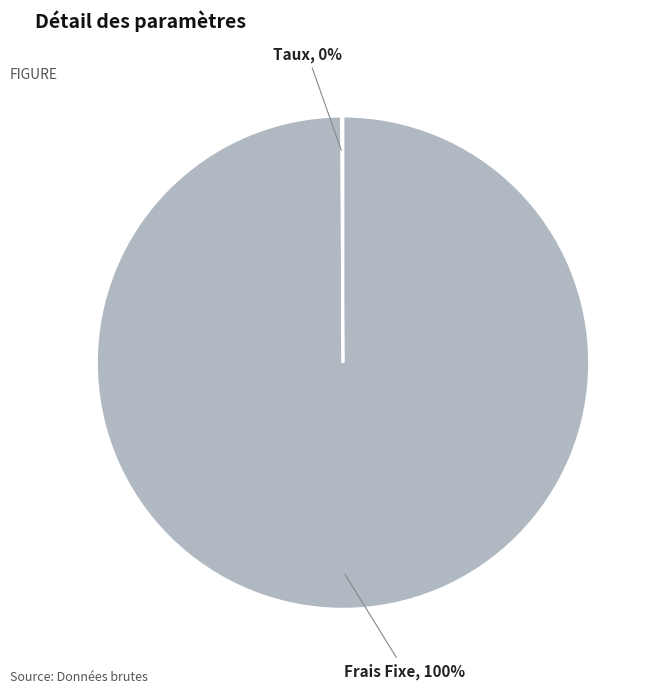

Is there any slice that represents more than half of the pie?

Yes